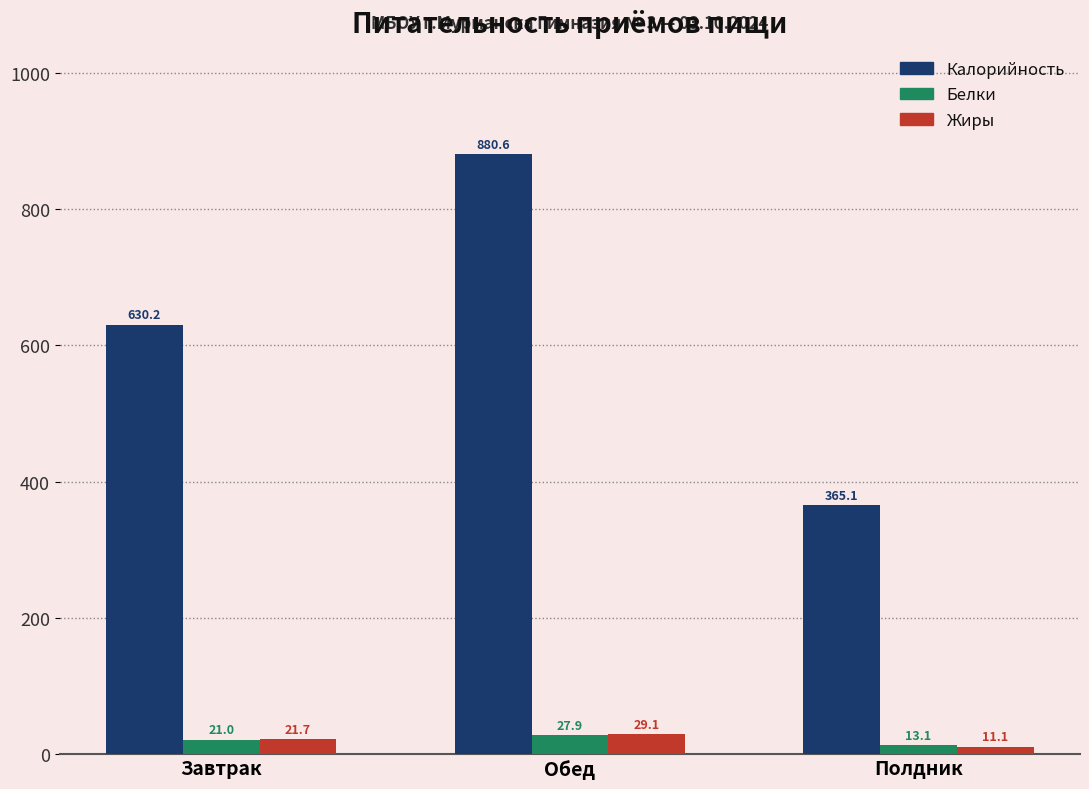

The value of Жиры at Полдник is 11.1. True or false?

True